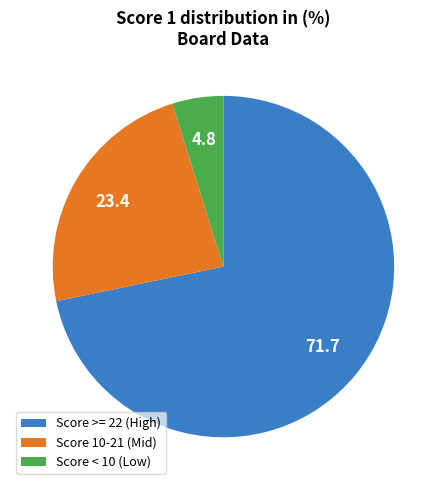

The Score >= 22 (High) slice represents 82% of the pie. True or false?

False